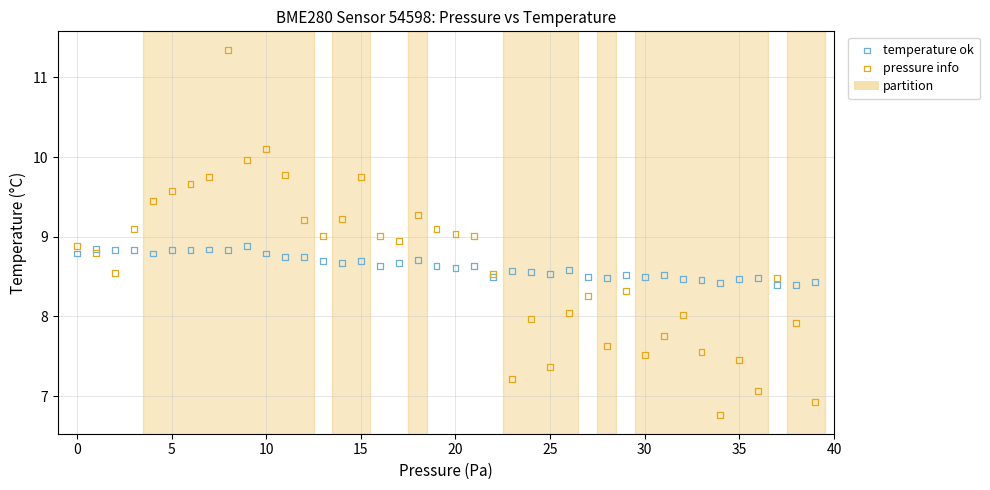

Which series contains the lowest Y value?

pressure info